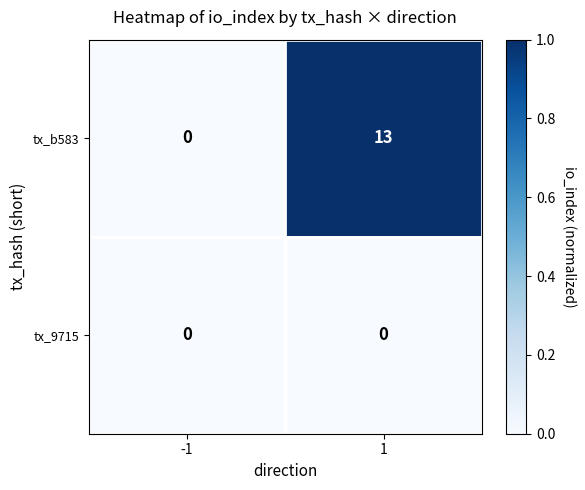

Count the number of categories in the chart.

2